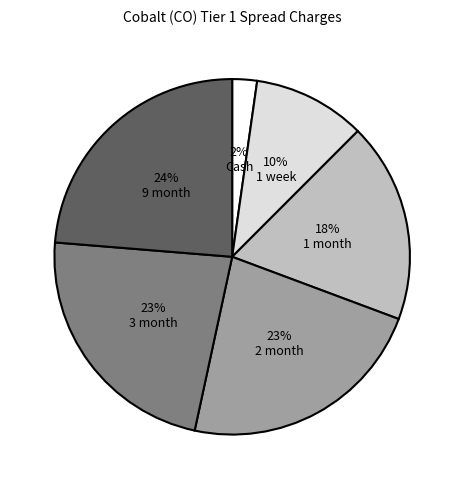

To the nearest percent, what portion does 9 month represent?

24%